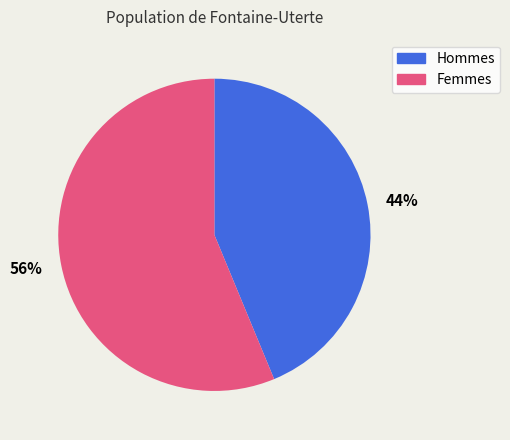

Do 56% and 44% together represent more than half of the pie?

Yes